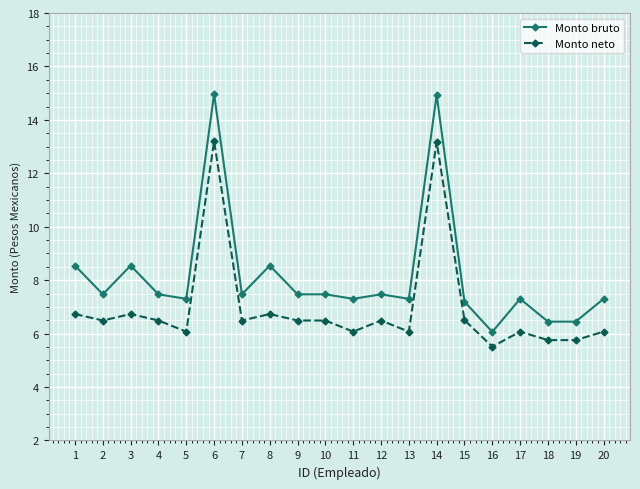

Is this an area chart (filled region under the line)?

No